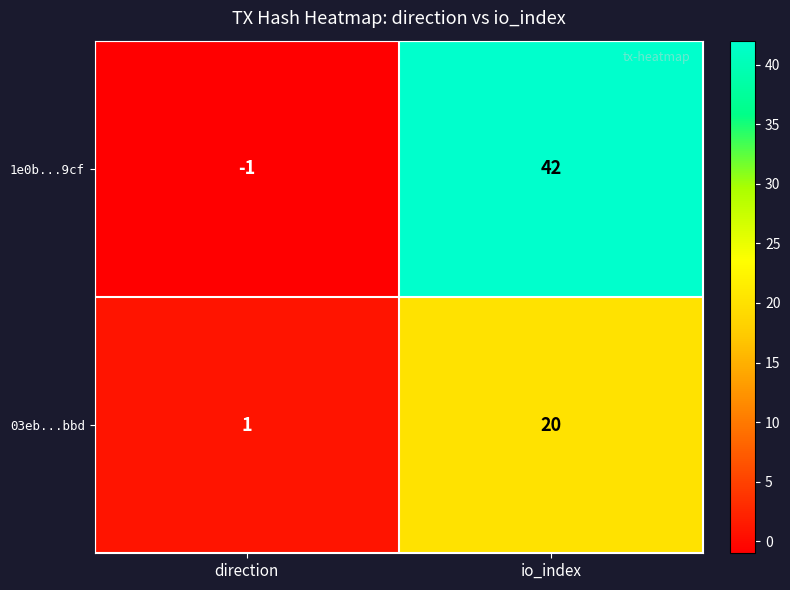

What is the difference between the highest and lowest values at direction?

2